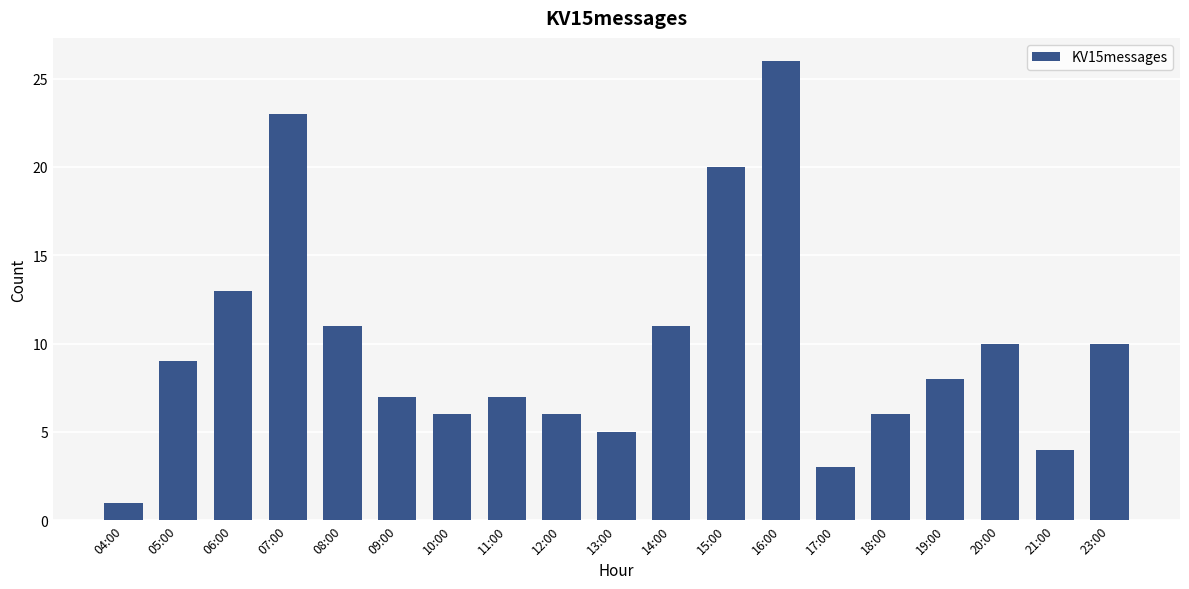

Reading left to right, list all the values displayed in this chart.

04:00=1	05:00=9	06:00=13	07:00=23	08:00=11	09:00=7	10:00=6	11:00=7	12:00=6	13:00=5	14:00=11	15:00=20	16:00=26	17:00=3	18:00=6	19:00=8	20:00=10	21:00=4	23:00=10